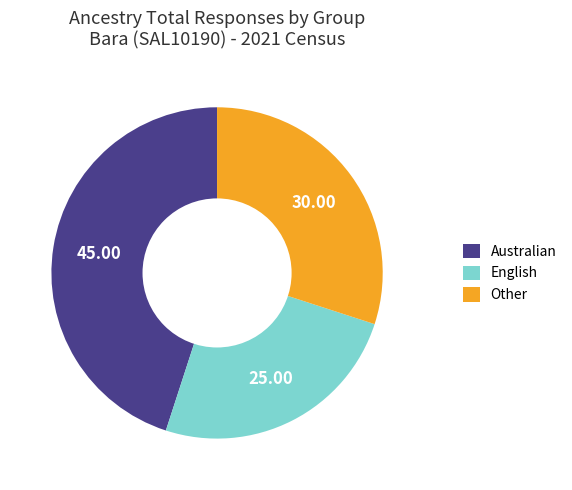

Is it true that Other is 22% of the pie?

False